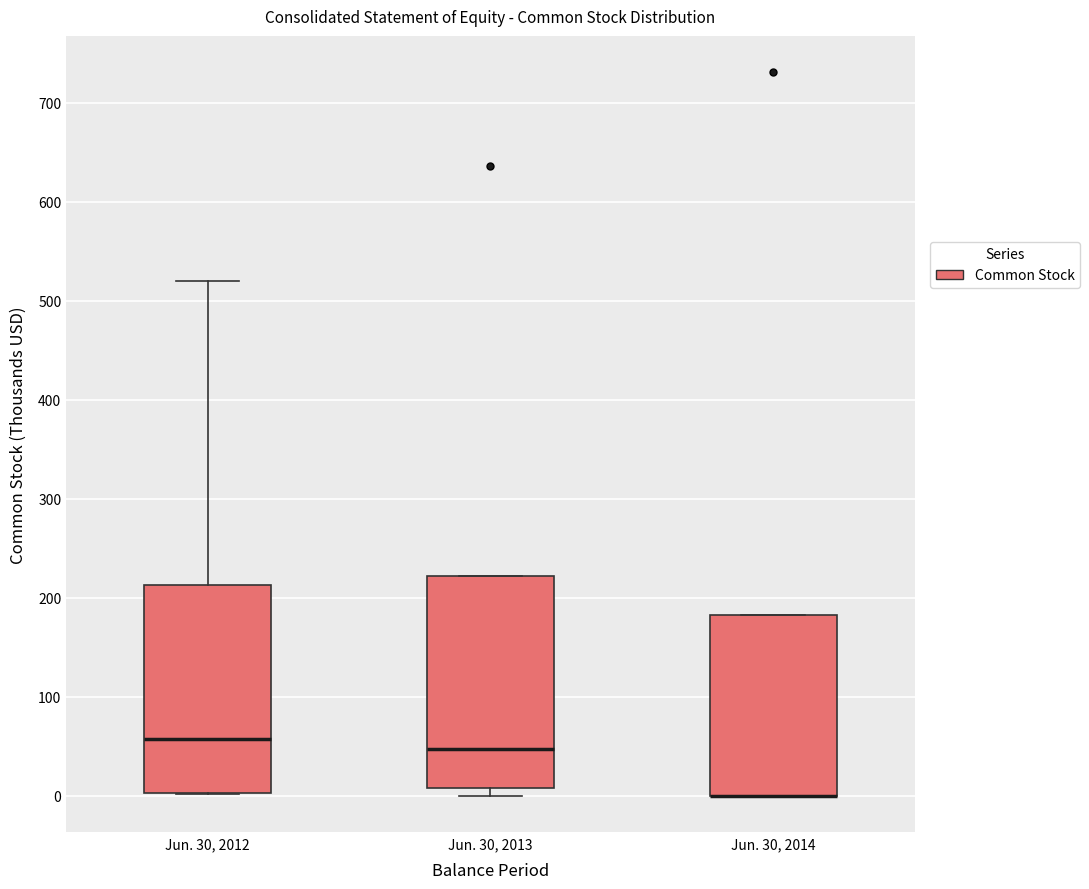

Reading left to right, read every box against the y-axis: the position of its median line, the range the box covers, and the ends of its whiskers. The values are not printed on the chart, so give them approximately, as read against the axis.

Jun. 30, 2012: median 60, box 0 to 210, whiskers 0 to 520
Jun. 30, 2013: median 50, box 10 to 220, whiskers 0 to 220
Jun. 30, 2014: median 0 (drawn on the box's lower edge), box 0 to 180, whiskers 0 to 180